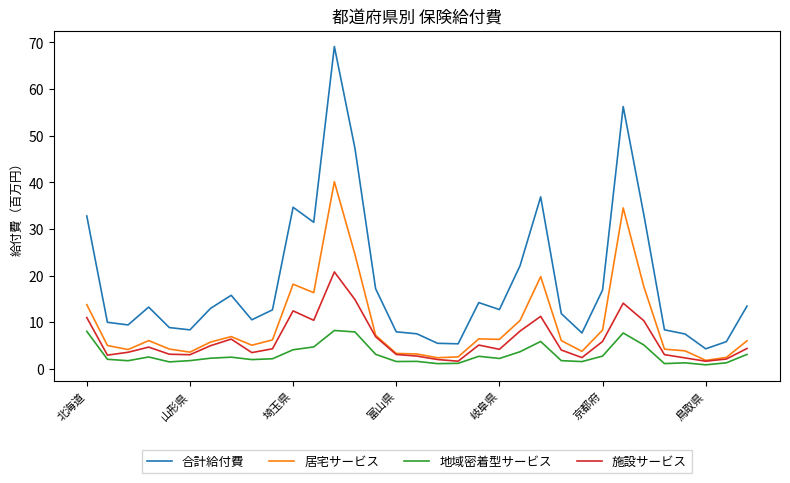

True or false: 地域密着型サービス and 居宅サービス cross at least once.

False